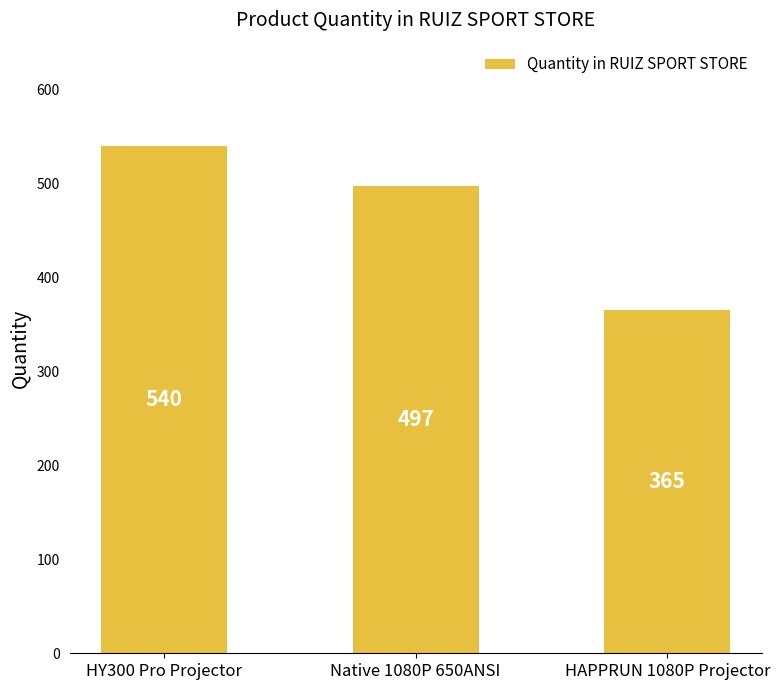

List the labels in order of value, largest first.

HY300 Pro Projector, Native 1080P 650ANSI, HAPPRUN 1080P Projector